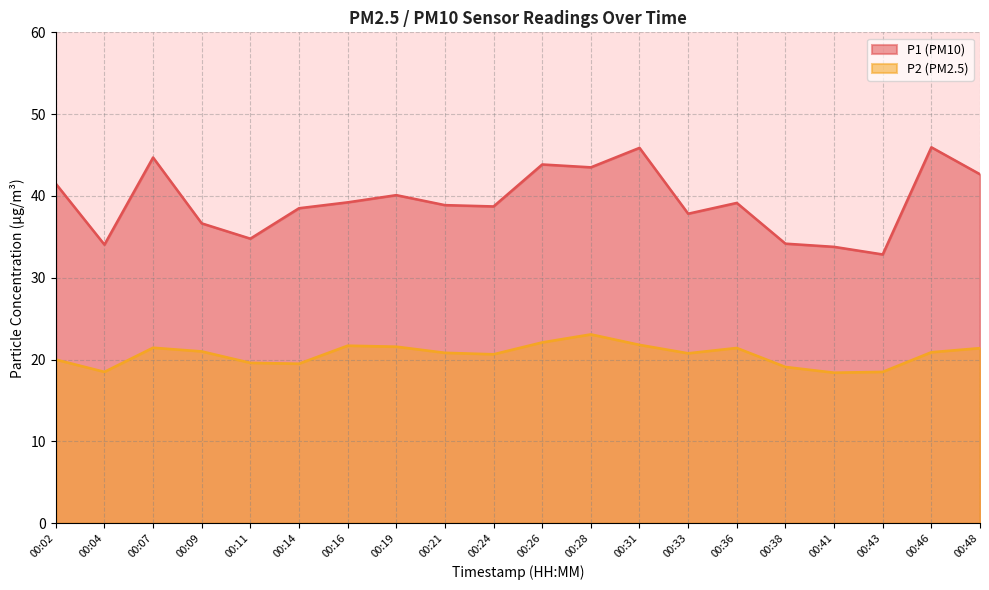

Which series has the largest total across all categories?

P1 (PM10)